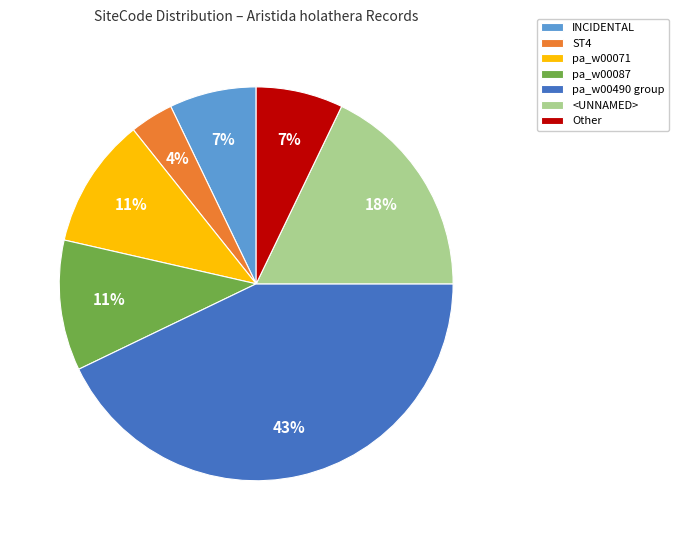

Which has a higher value, <UNNAMED> or pa_w00071?

<UNNAMED>